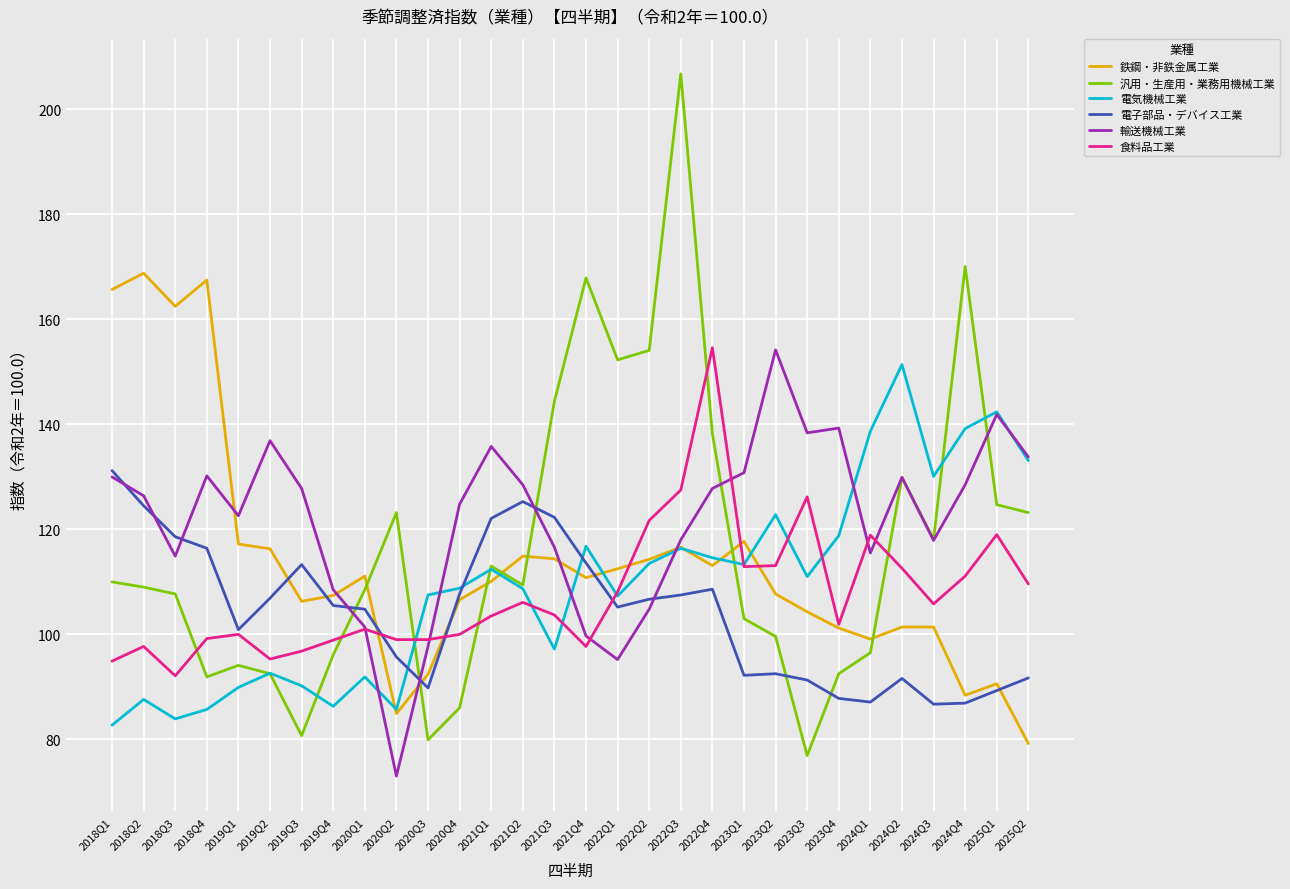

True or false: 電気機械工業 has a value of 111.0 at 2023Q3.

True